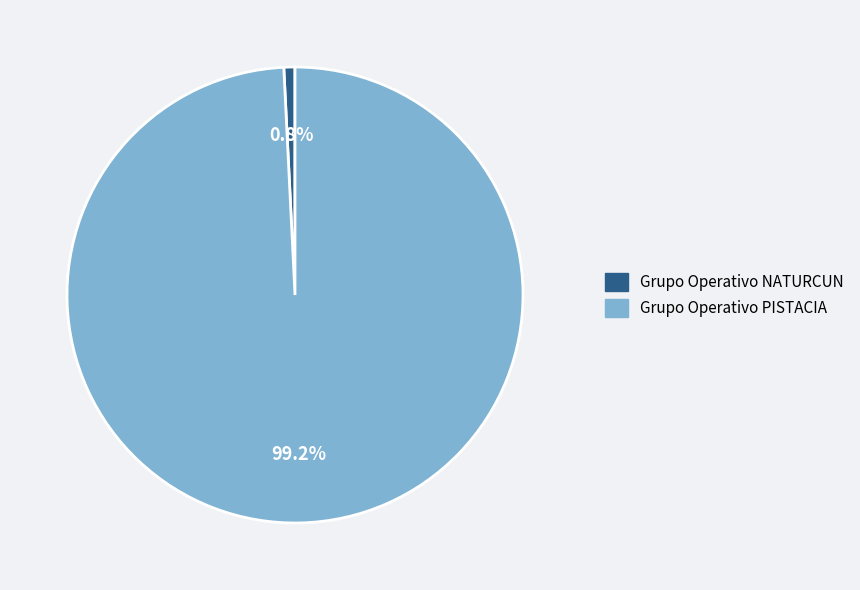

Do Grupo Operativo PISTACIA and Grupo Operativo NATURCUN together represent more than half of the pie?

Yes